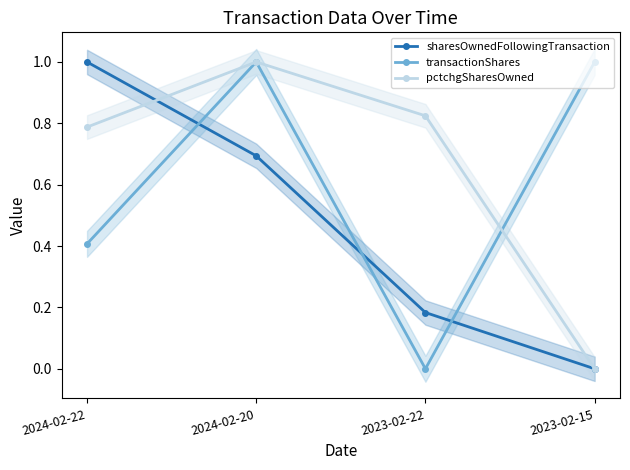

What is the difference between the second highest and minimum values in the sharesOwnedFollowingTransaction series?

0.7